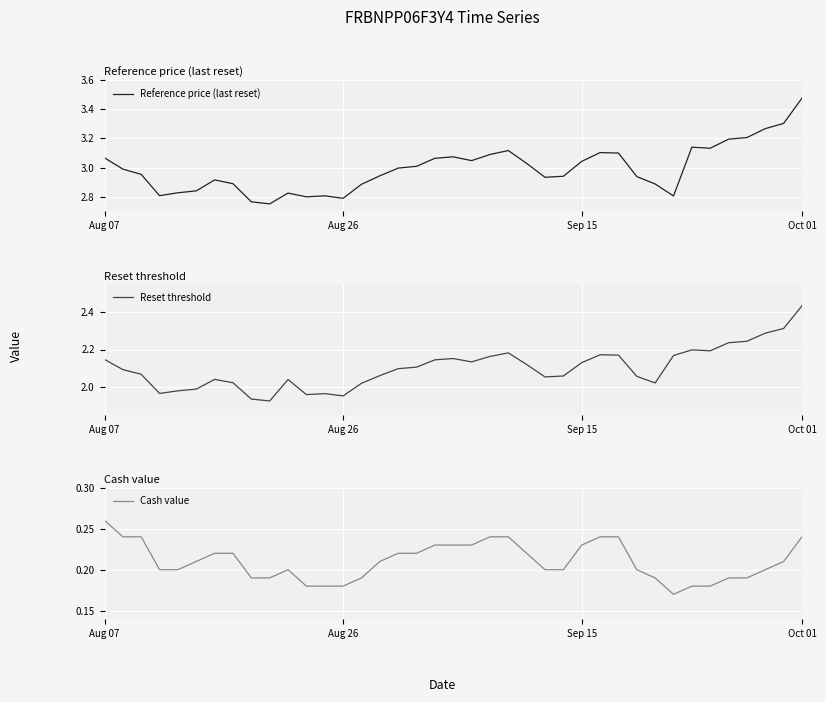

Where is the first local maximum for Cash value?

10